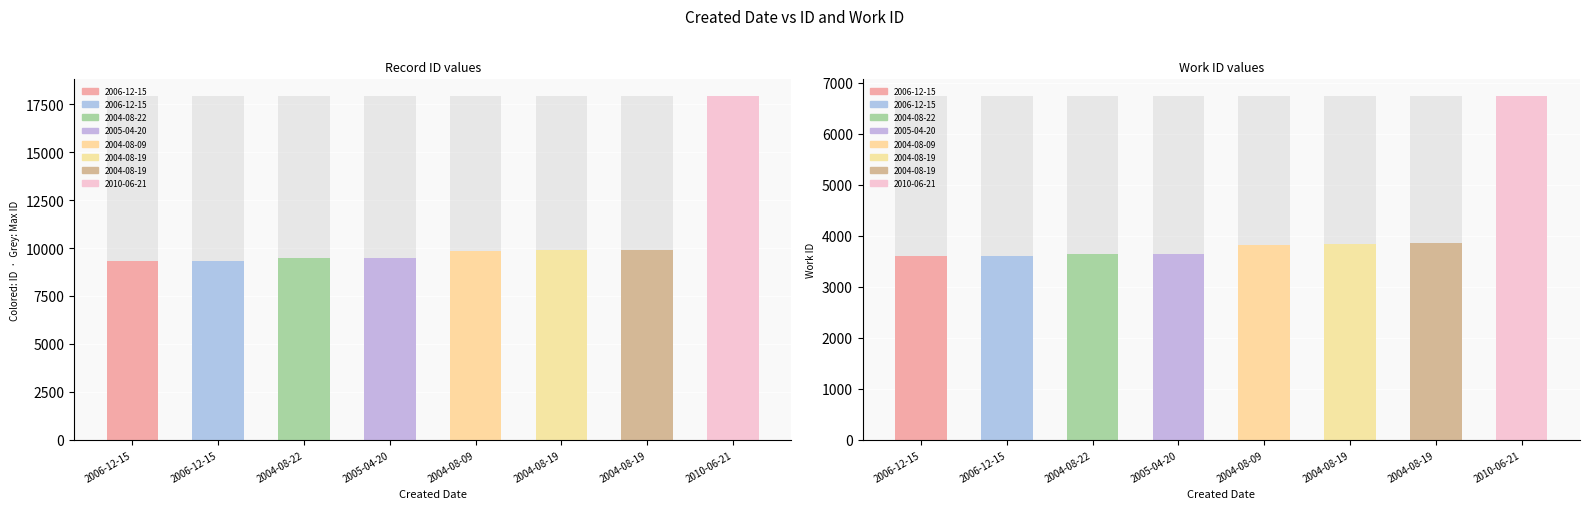

List the labels in order of work_id value, largest first.

2010-06-21, 2004-08-19, 2004-08-19, 2004-08-09, 2005-04-20, 2004-08-22, 2006-12-15, 2006-12-15